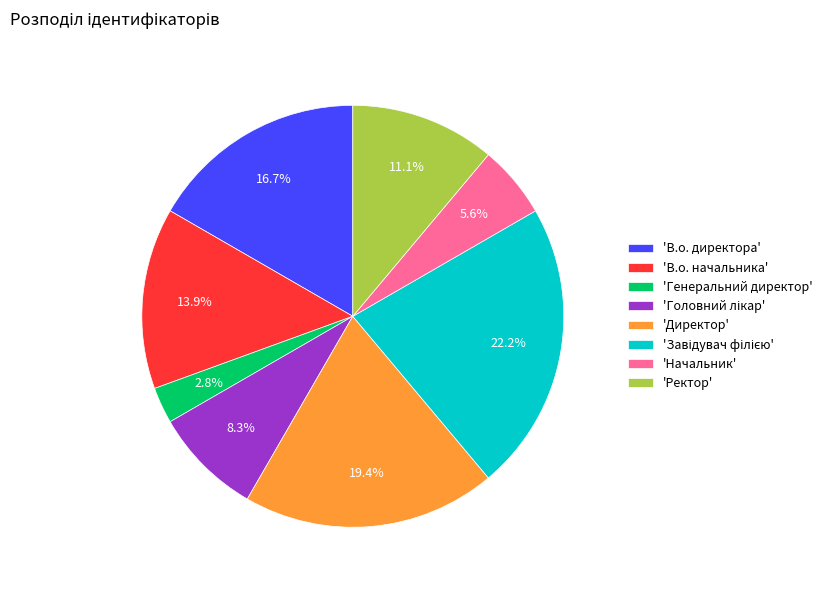

What is the smallest slice in the pie chart?

'Генеральний директор'